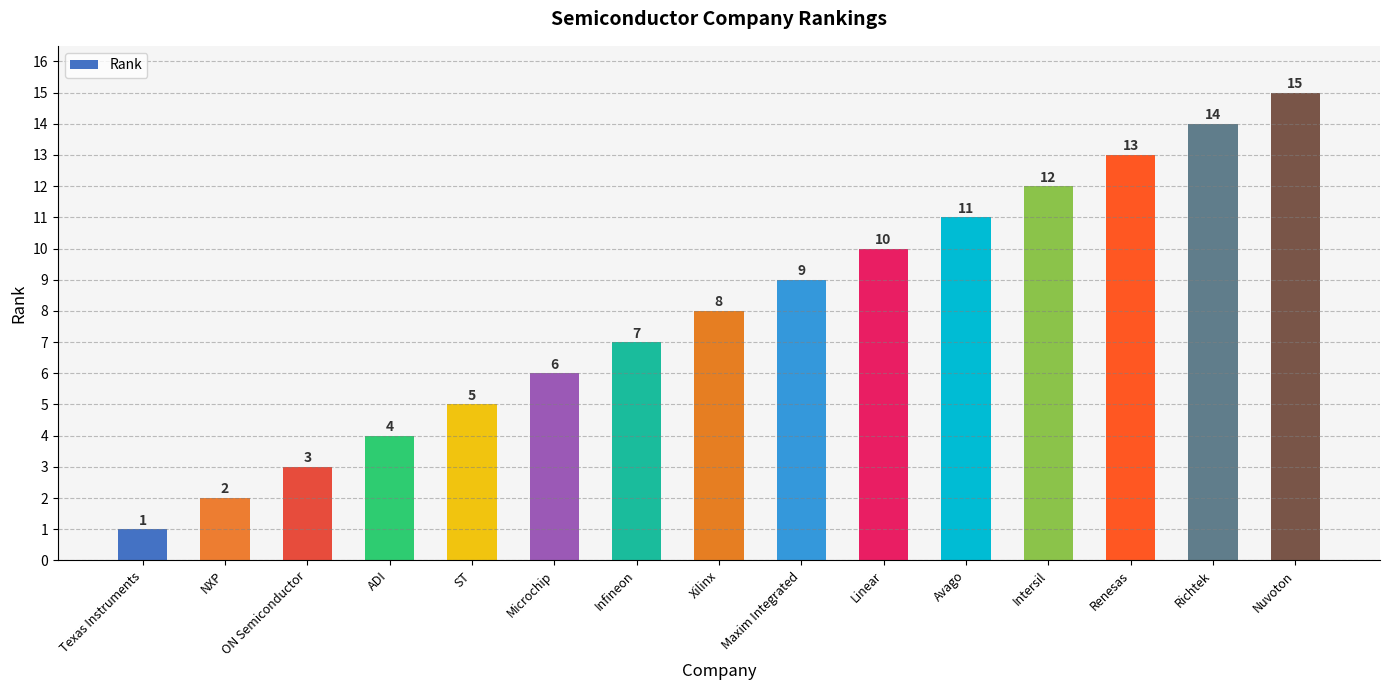

Rank the categories by value from highest to lowest.

Nuvoton, Richtek, Renesas, Intersil, Avago, Linear, Maxim Integrated, Xilinx, Infineon, Microchip, ST, ADI, ON Semiconductor, NXP, Texas Instruments